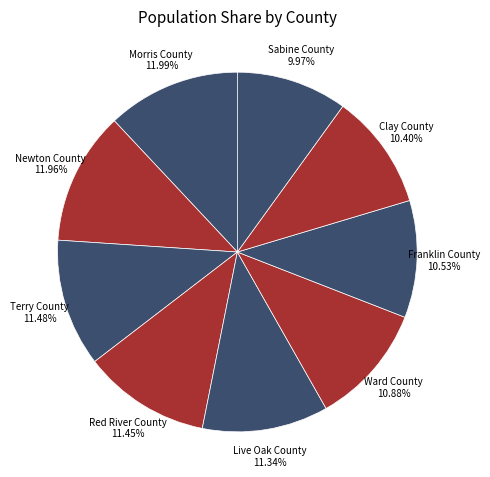

How many slices are in this pie chart?

9